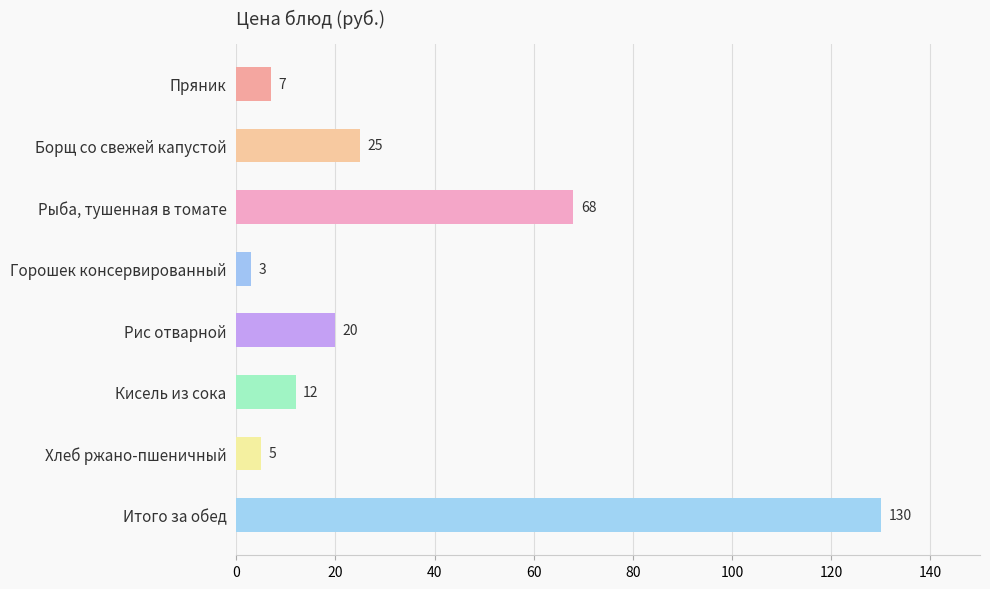

Rank the categories by value from lowest to highest.

Горошек консервированный, Хлеб ржано-пшеничный, Пряник, Кисель из сока, Рис отварной, Борщ со свежей капустой, Рыба, тушенная в томате, Итого за обед